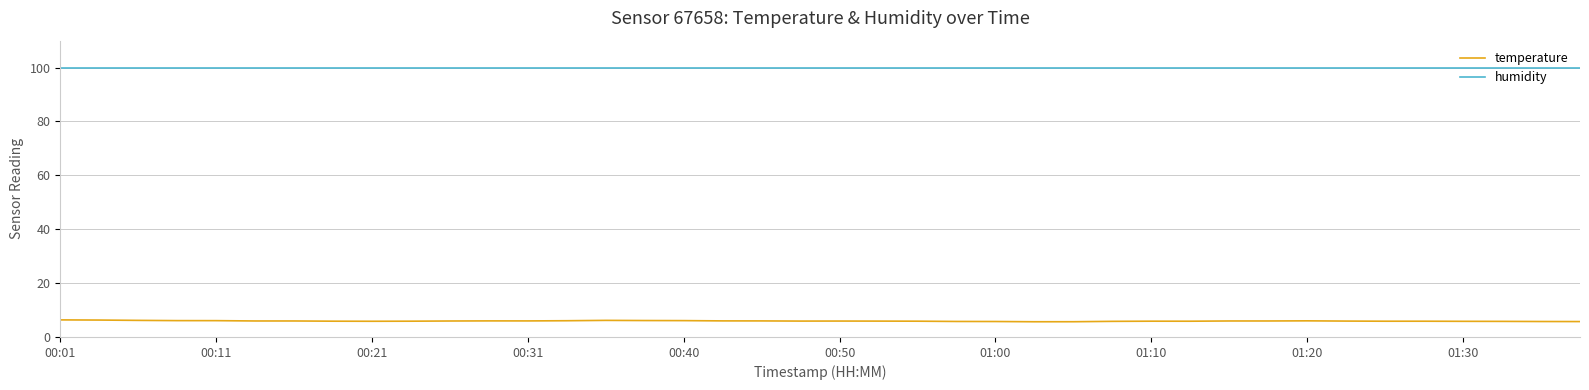

True or false: temperature and humidity intersect in this chart.

False